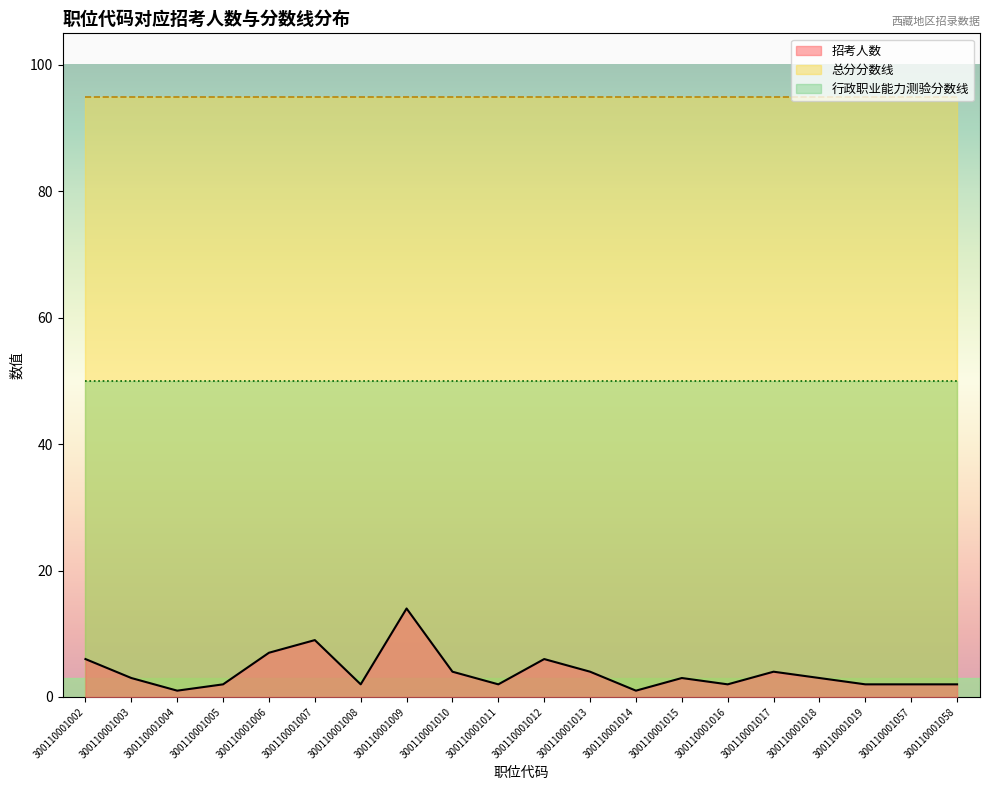

What is the maximum value for 招考人数?

14